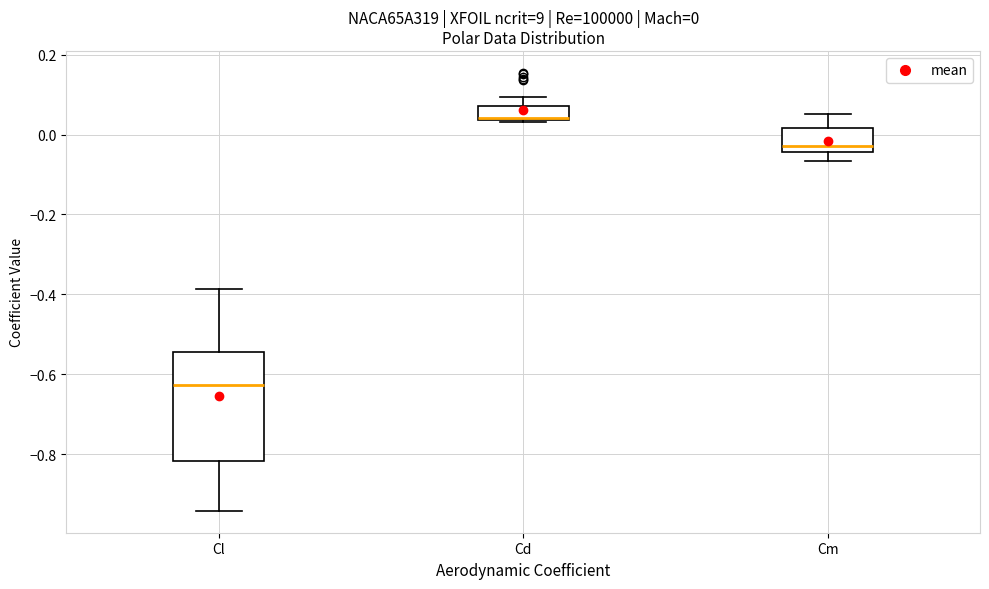

Comparing the boxes themselves (not the whiskers), which one is the tallest?

Cl